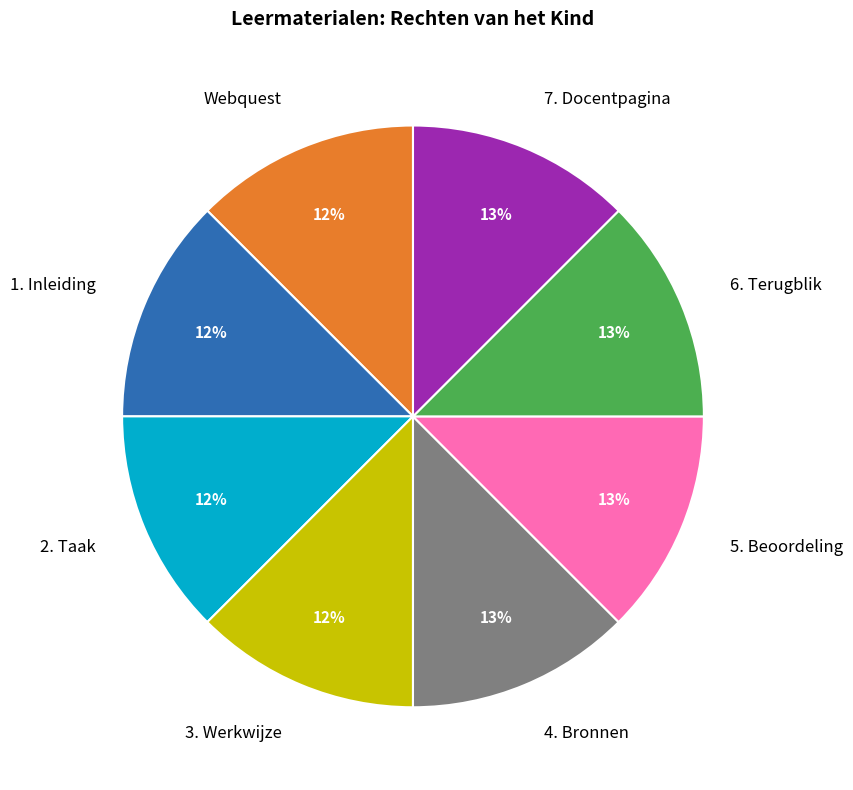

Do 1. Inleiding and 3. Werkwijze together represent more than half of the pie?

No